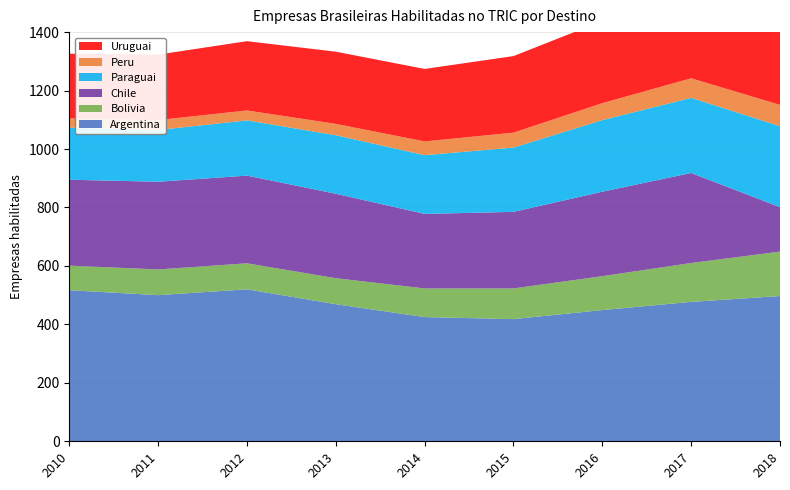

Reading left to right, transcribe all the data shown in this chart.

Argentina: 517	500	520	469	425	418	449	477	497
Bolivia: 84	88	89	89	98	105	116	133	152
Chile: 294	300	300	289	255	262	289	308	152
Paraguai: 178	177	189	200	201	220	245	257	277
Peru: 32	34	34	39	47	51	58	67	73
Uruguai: 221	224	237	247	248	262	281	297	315